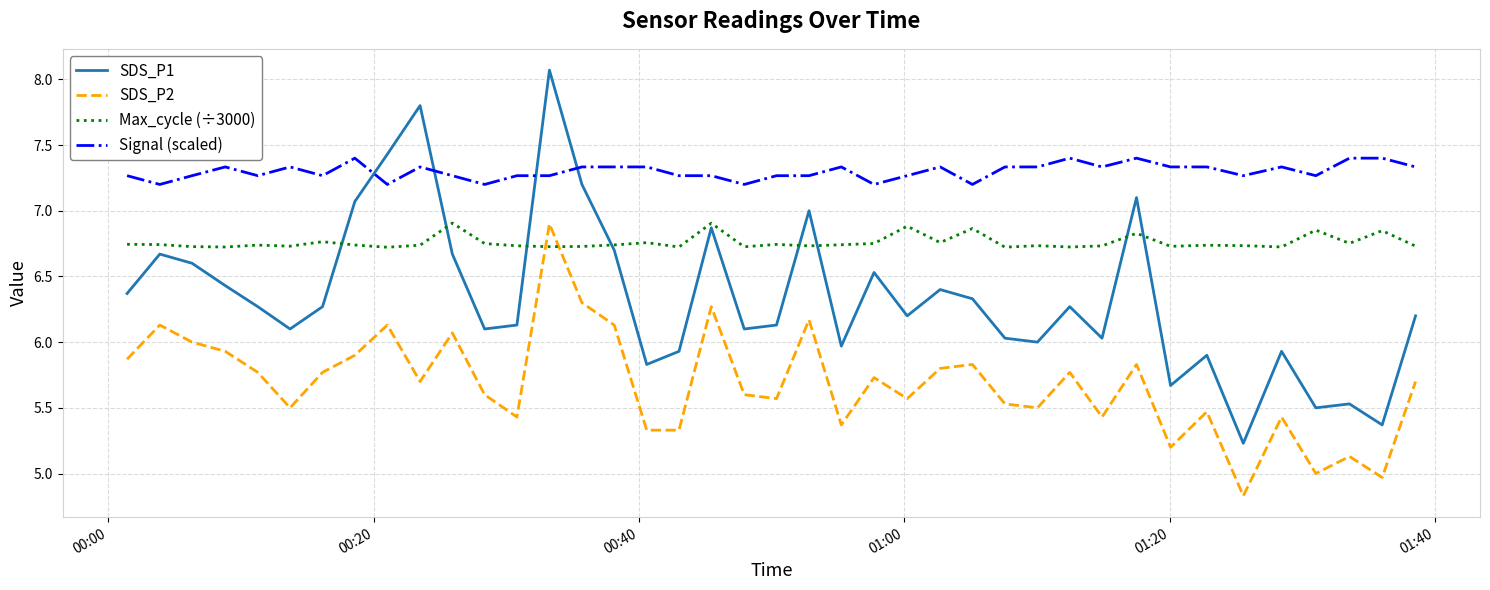

Which series has the widest spread of values?

SDS_P1